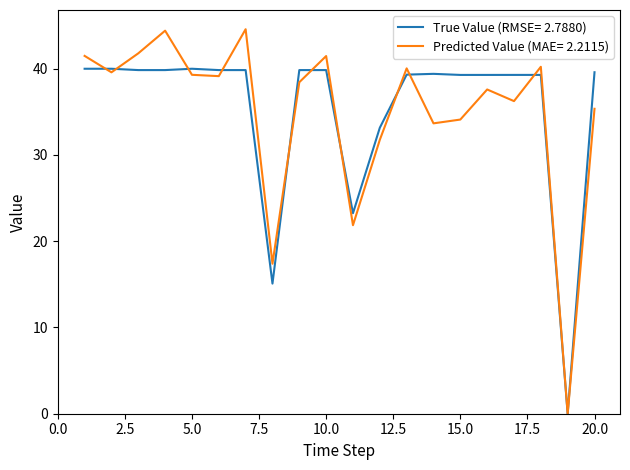

How many lines are shown in the chart?

2